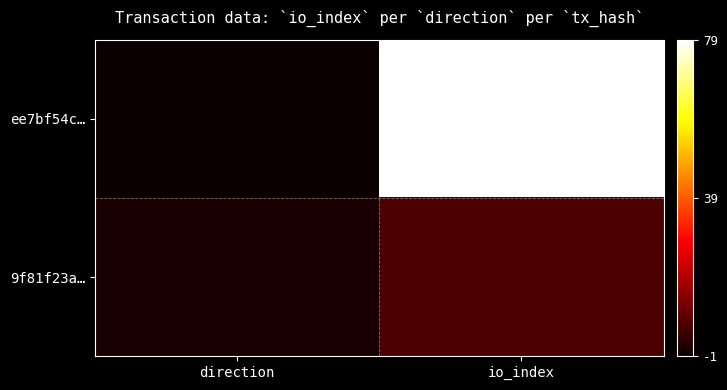

At which category is the sum across all series the highest?

io_index